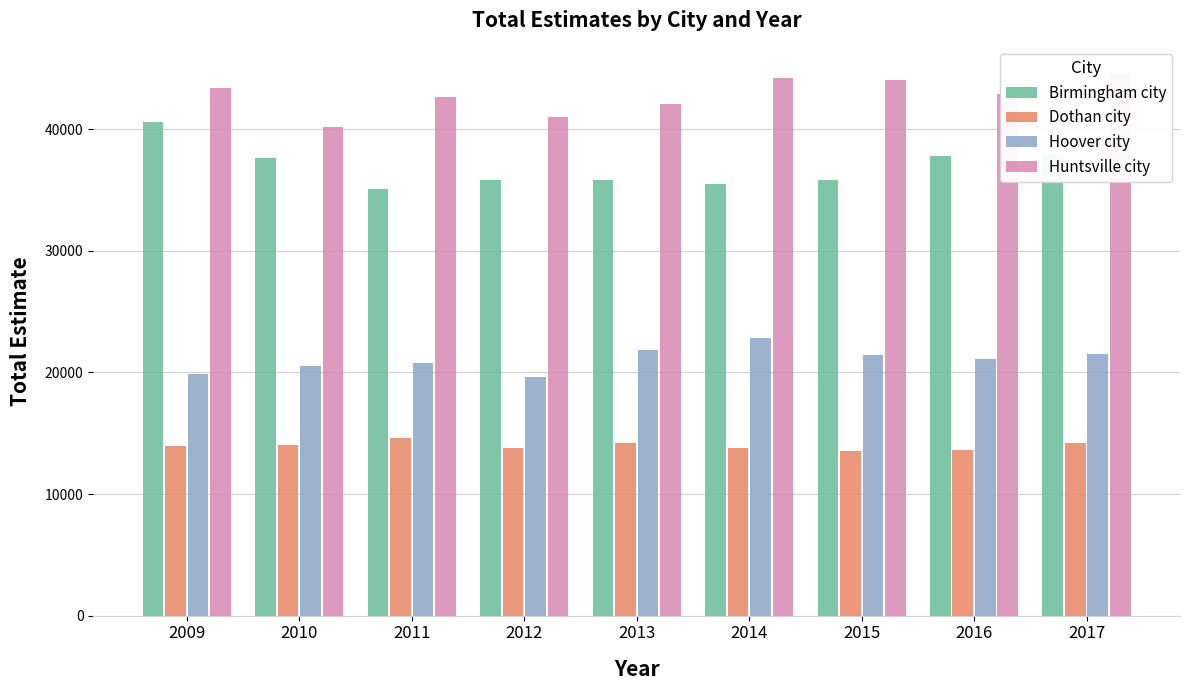

What is the total value across all series at 2016?

115418